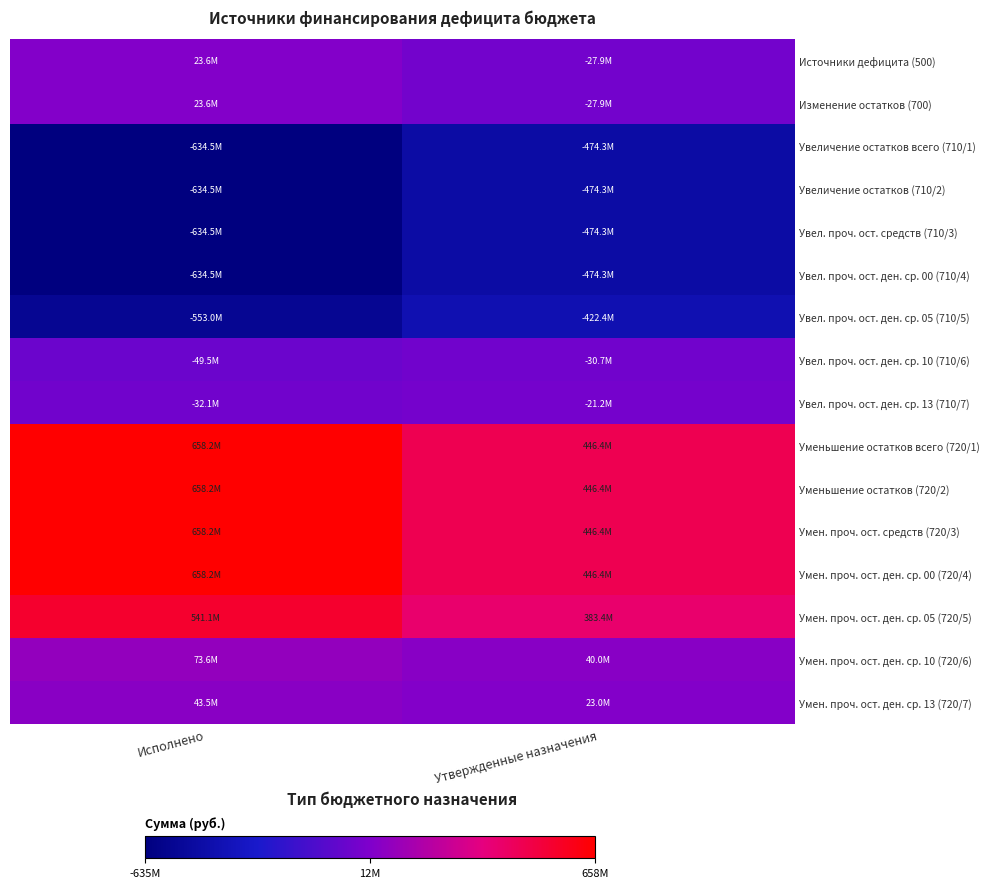

What is the total value across all series at Исполнено?

165389790.1